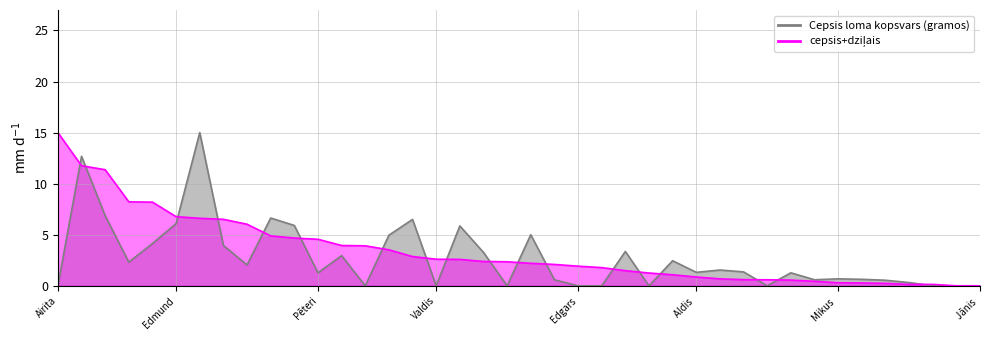

Rank the series by their average value, from highest to lowest.

cepsis+dziļais, Cepsis loma kopsvars (gramos)